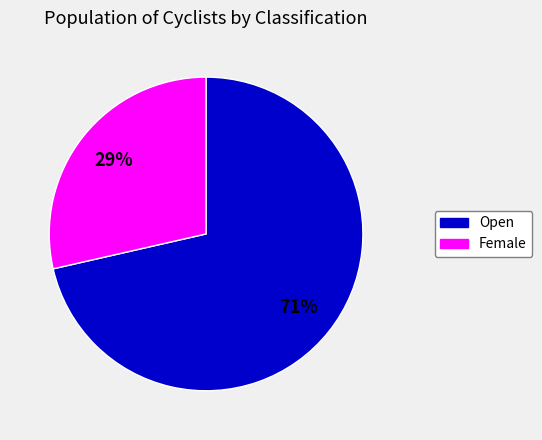

To the nearest percent, what is the average slice percentage?

50%